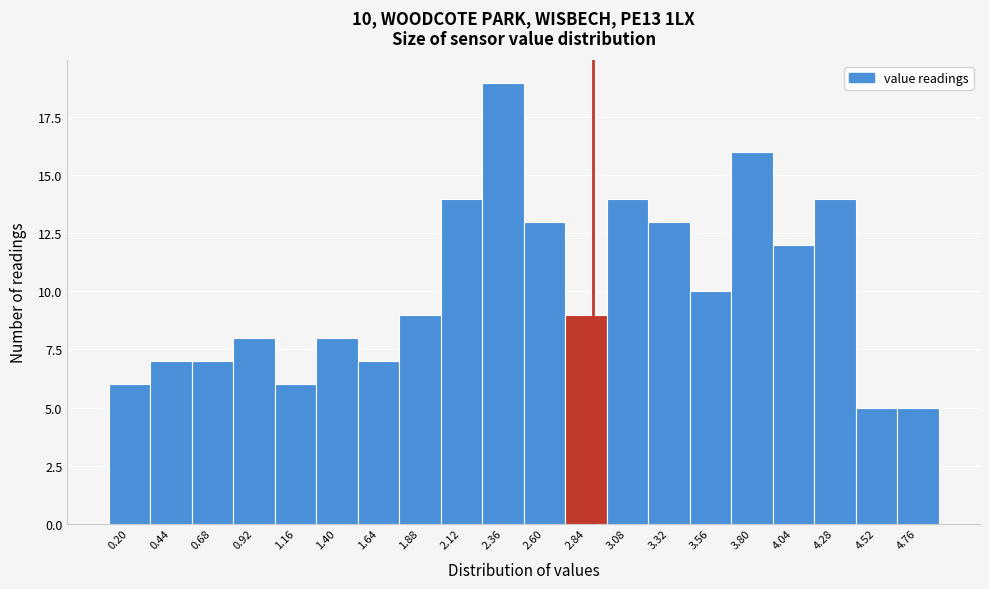

Reading left to right, list all the values displayed in this chart.

0.20=6	0.44=7	0.68=7	0.92=8	1.16=6	1.40=8	1.64=7	1.88=9	2.12=14	2.36=19	2.60=13	2.84=9	3.08=14	3.32=13	3.56=10	3.80=16	4.04=12	4.28=14	4.52=5	4.76=5